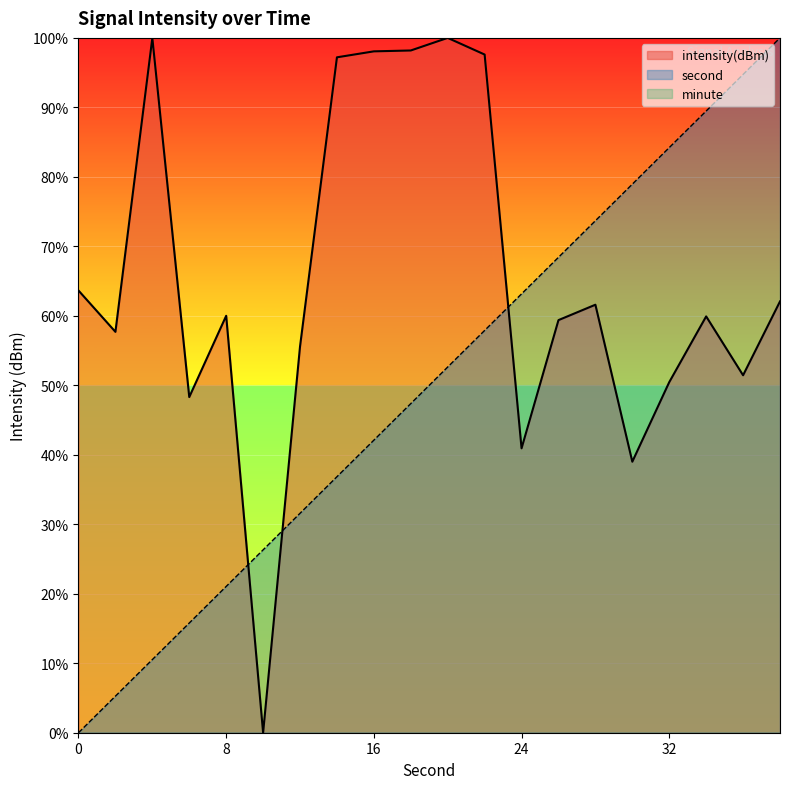

How many data points in intensity are less than 60?

10